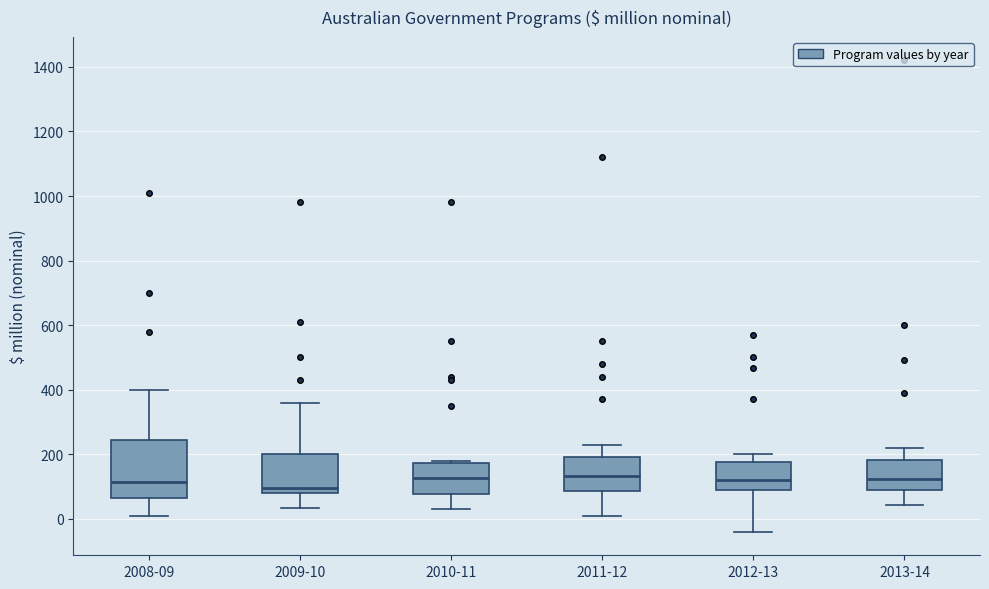

Reading left to right, read every box against the y-axis: the position of its median line, the range the box covers, and the ends of its whiskers. The values are not printed on the chart, so give them approximately, as read against the axis.

2008-09: median 120, box 60 to 240, whiskers 0 to 400
2009-10: median 100, box 80 to 200, whiskers 40 to 360
2010-11: median 120, box 80 to 180, whiskers 40 to 180 (just above the box's upper edge)
2011-12: median 140, box 80 to 200, whiskers 20 to 240
2012-13: median 120, box 80 to 180, whiskers -40 to 200
2013-14: median 120, box 80 to 180, whiskers 40 to 220